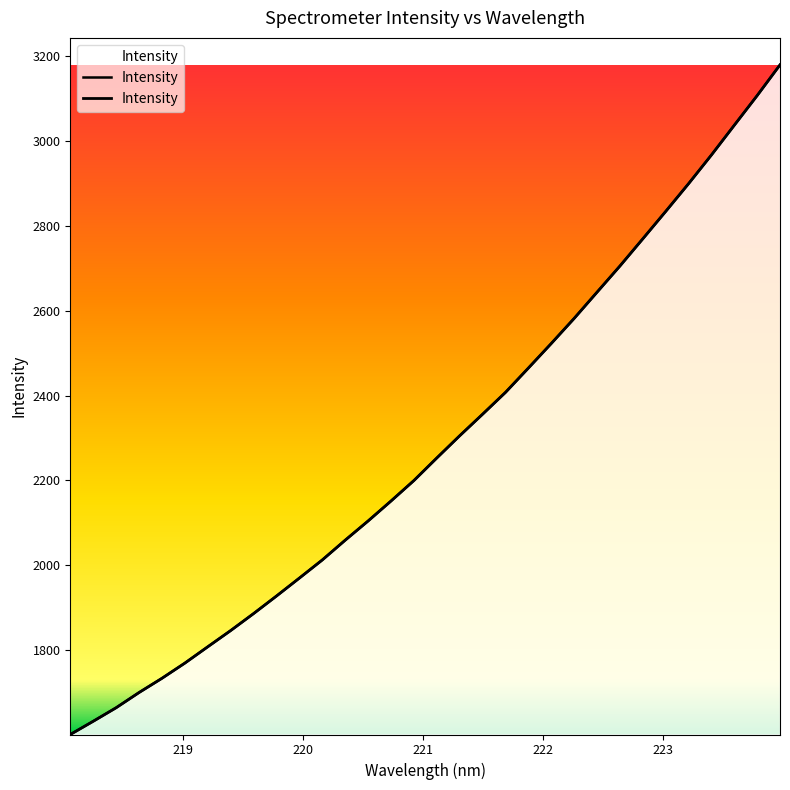

Approximately how many times larger is the value at 219.7801 compared to 218.0596?

1.2